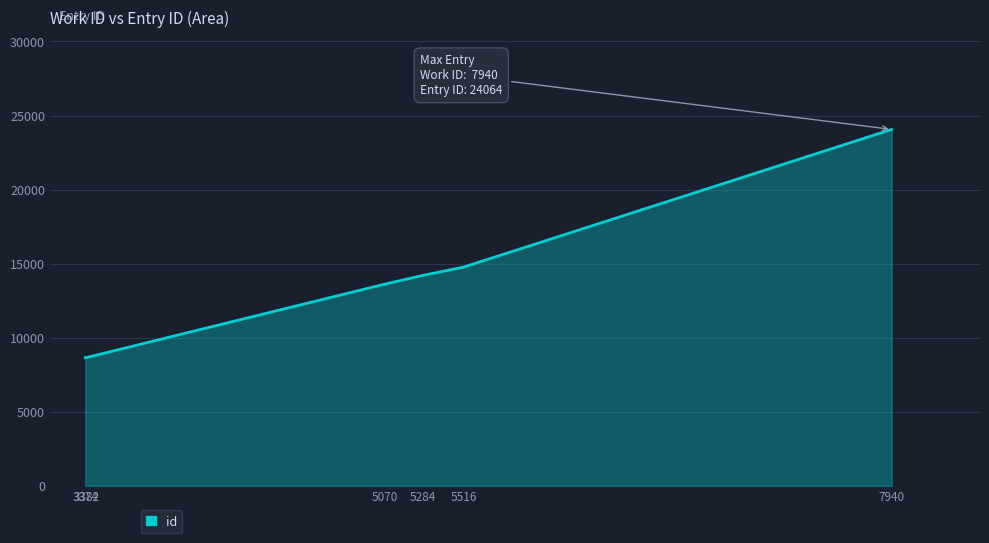

The value at 7940 is 24064. True or false?

True